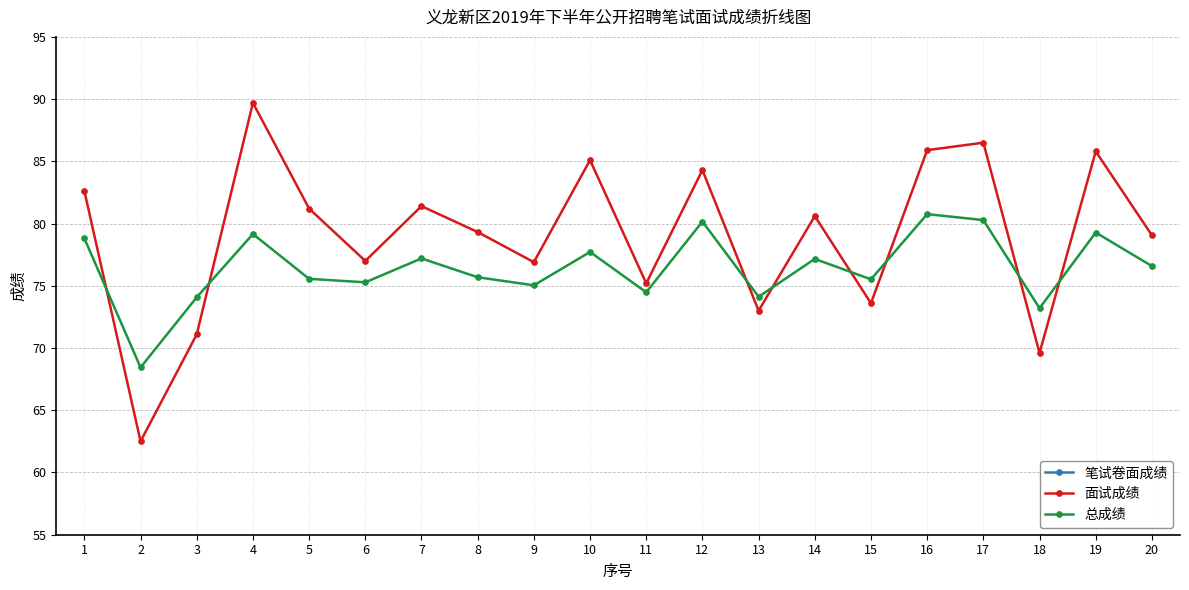

After their last crossing, which series has the higher values: 总成绩 or 面试成绩?

面试成绩